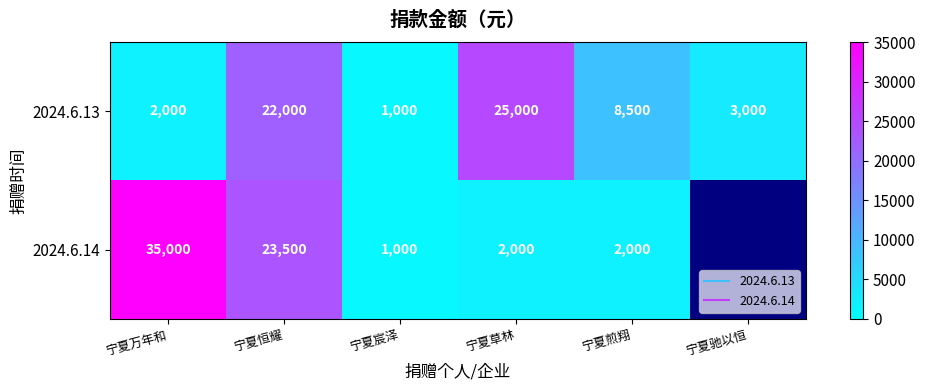

At which label does 2024.6.13 first exceed 8500?

宁夏恒耀